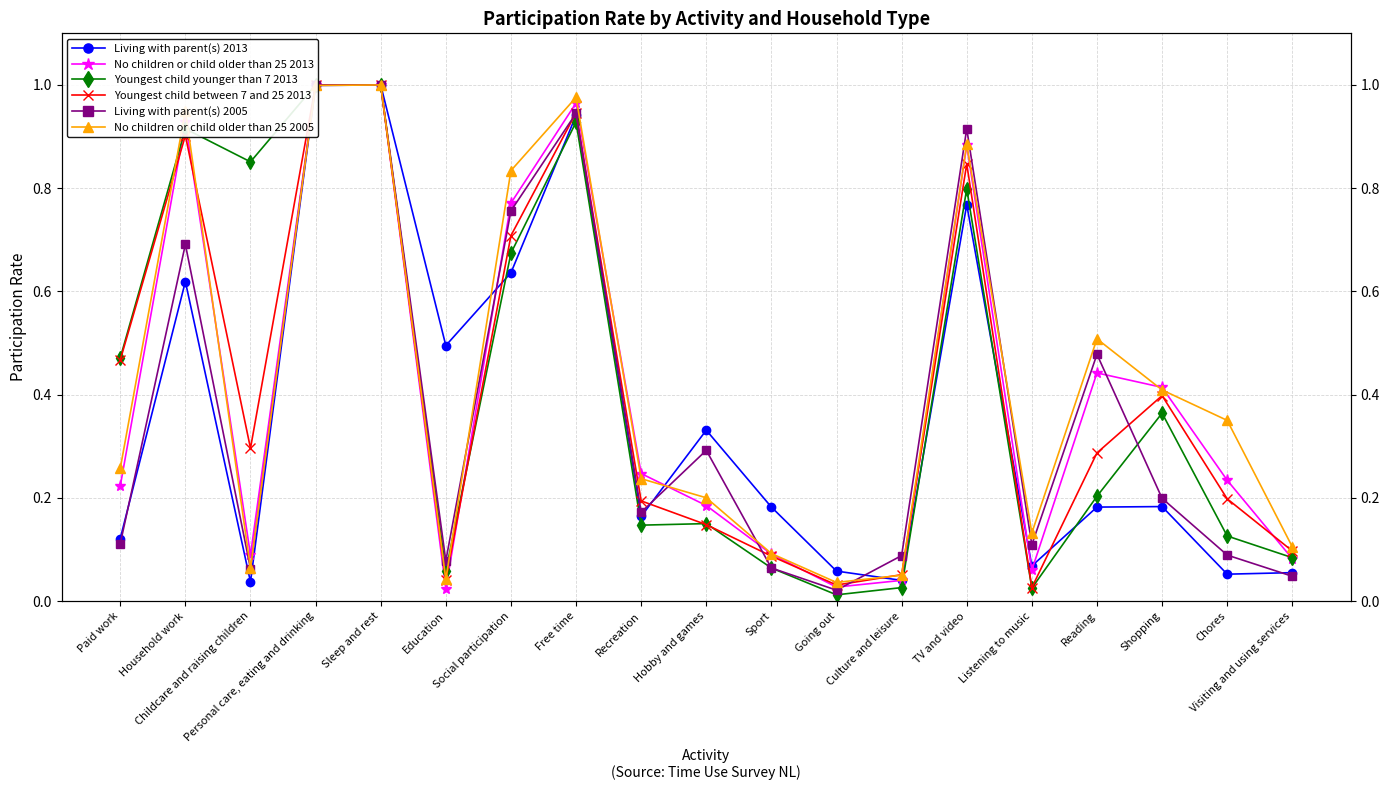

How many categories are shown in the chart?

19